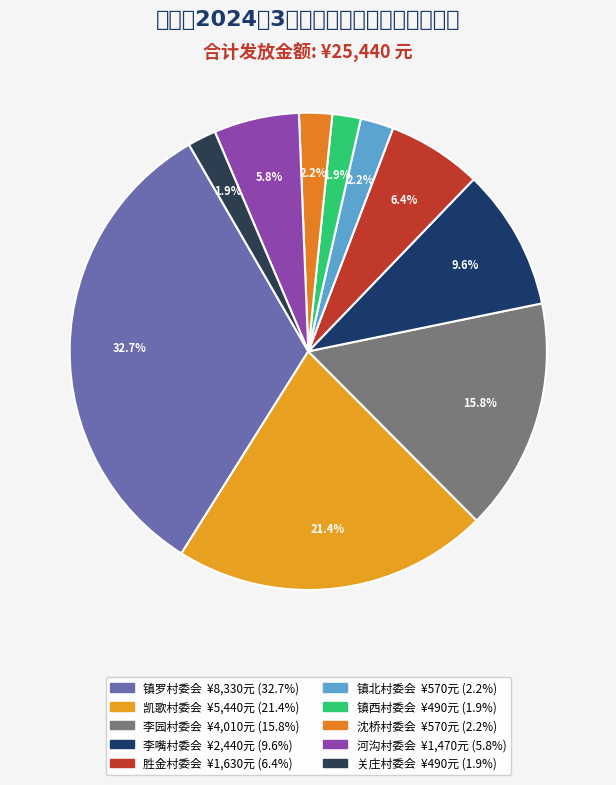

Count the number of slices in the pie.

10